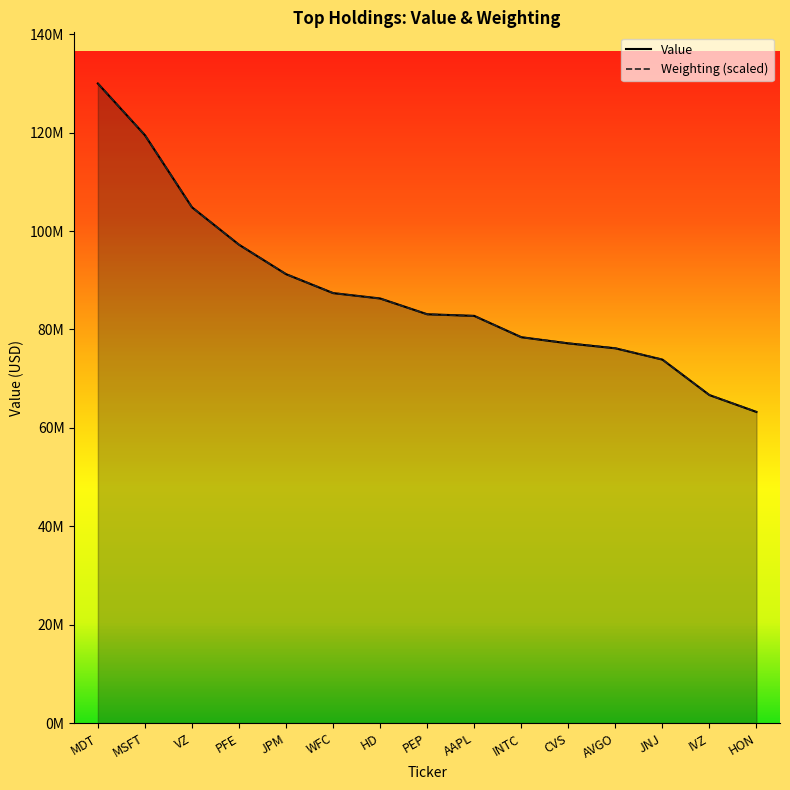

At HON, list the series in order from largest to smallest.

Weighting, Value